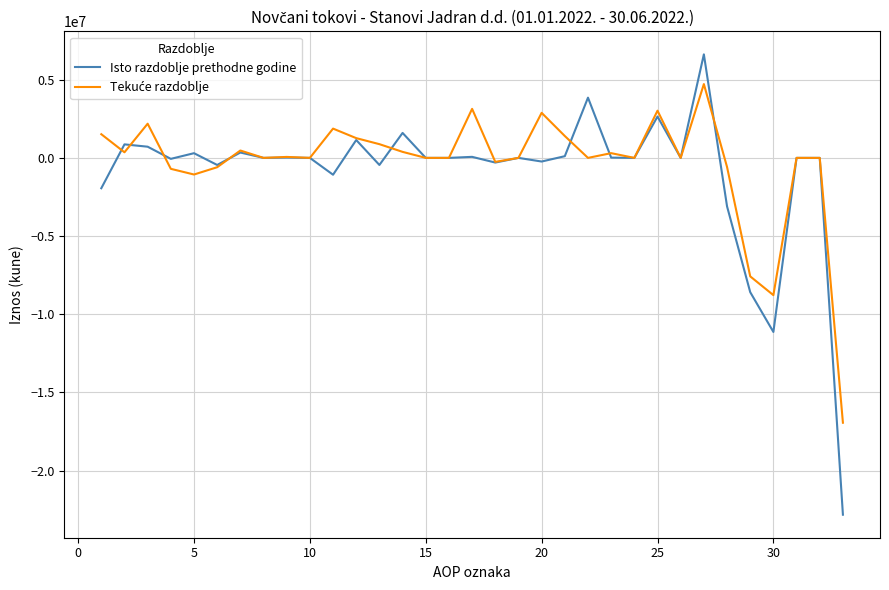

Which series has the widest spread of values?

Isto razdoblje prethodne godine